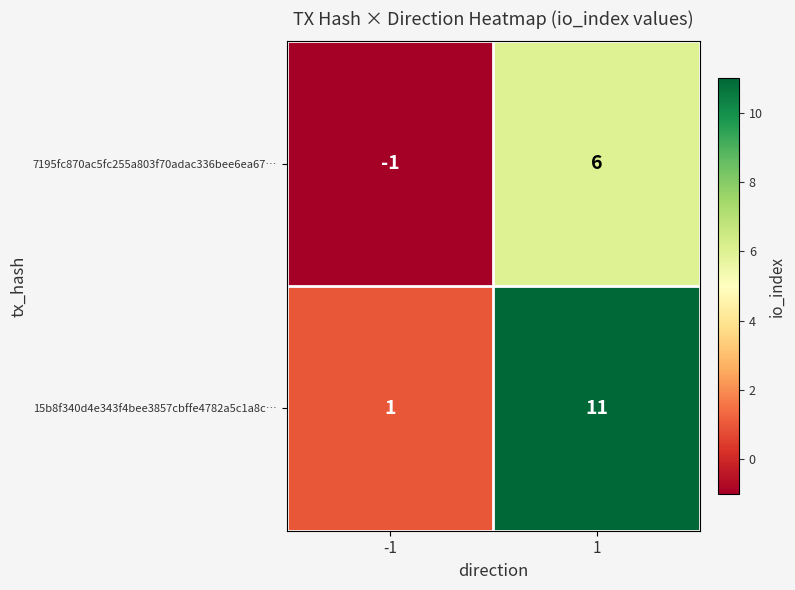

What is the highest value of the 7195fc870ac5fc255a803f70adac336bee6ea67… series?

6